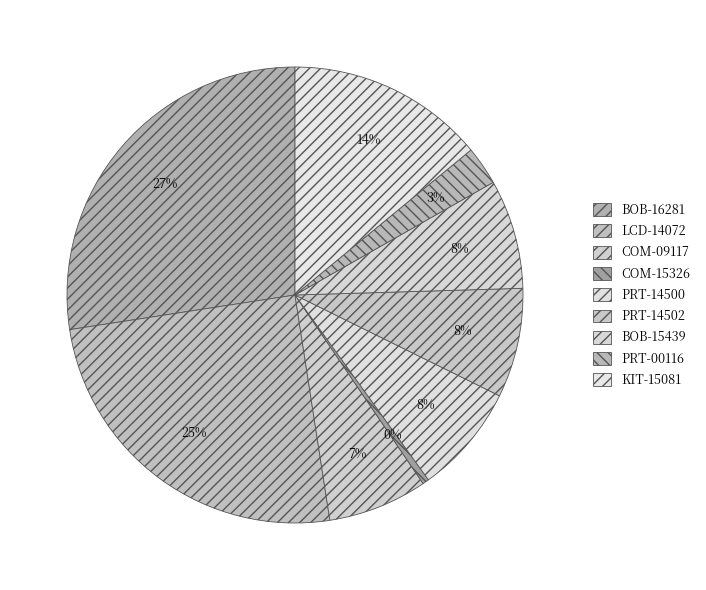

How many segments does this pie chart have?

9